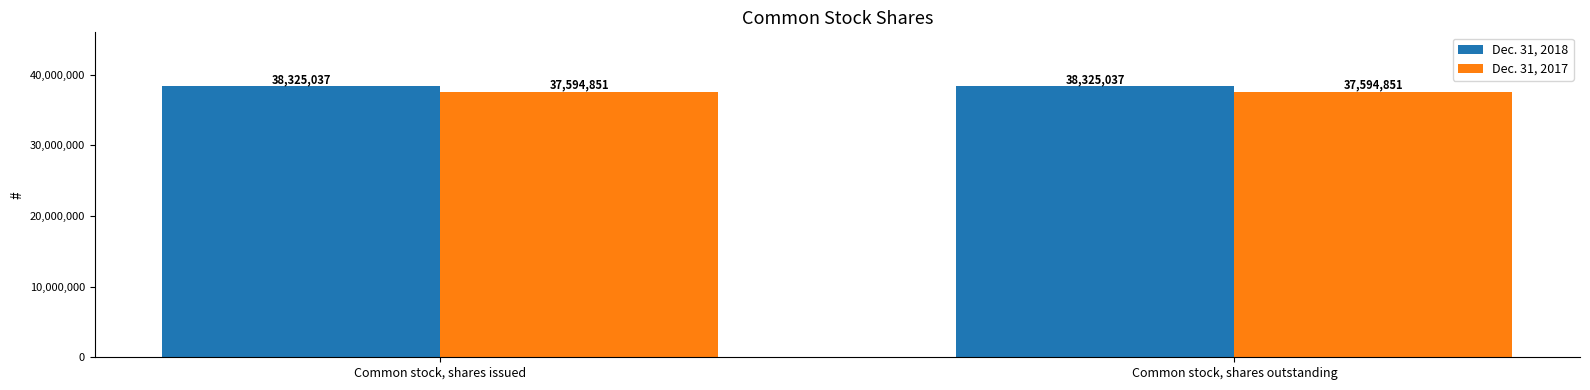

What is the sum of all Dec. 31, 2017 values?

75189702